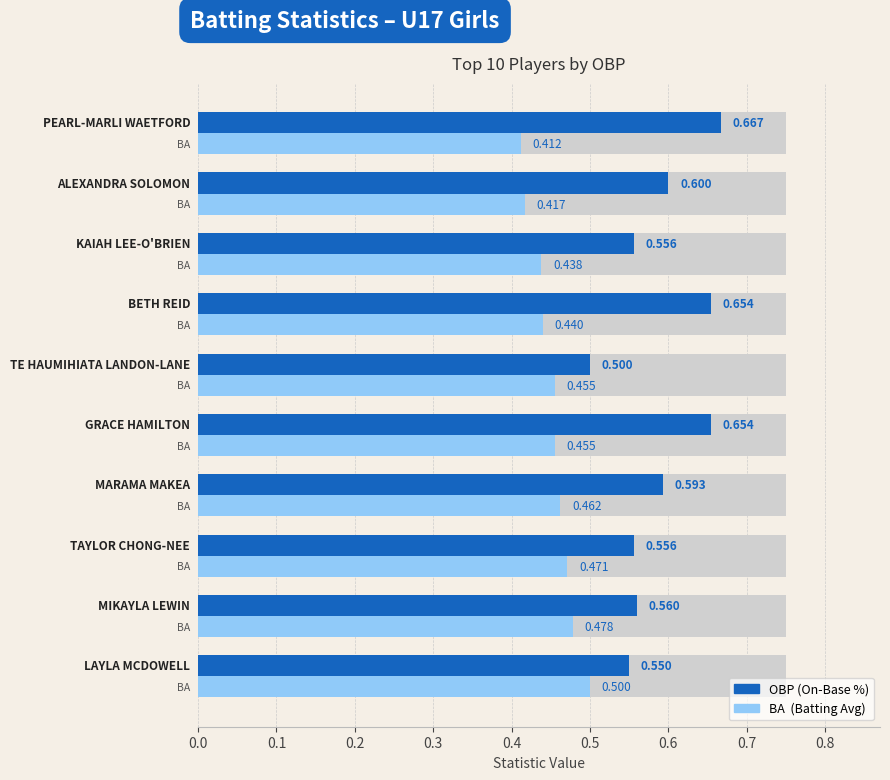

What is the sum of all BA values?

4.5